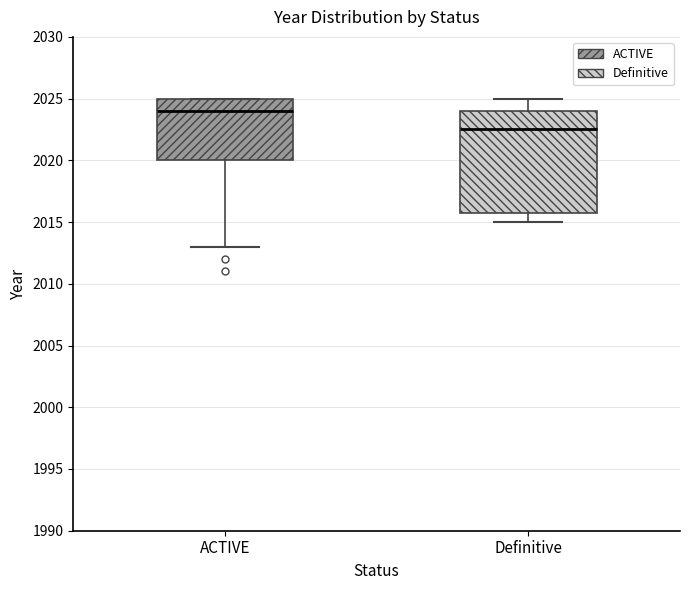

Reading left to right, transcribe this box plot: for each box, give where its median line is, the range the box spans, and where its two whiskers end, as read against the y-axis. The values are not printed on the chart, so give them approximately, as read against the axis.

ACTIVE: median 2024.0, box 2020.0 to 2025.0, whiskers 2013.0 to 2025.0
Definitive: median 2022.5, box 2016.0 to 2024.0, whiskers 2015.0 to 2025.0